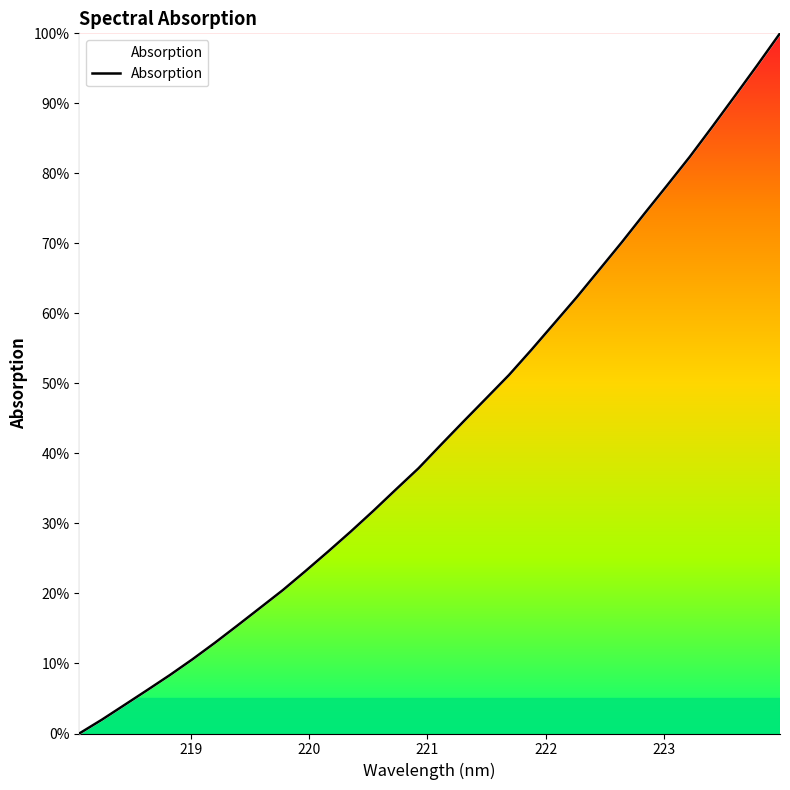

What is the greatest value displayed?

100.0